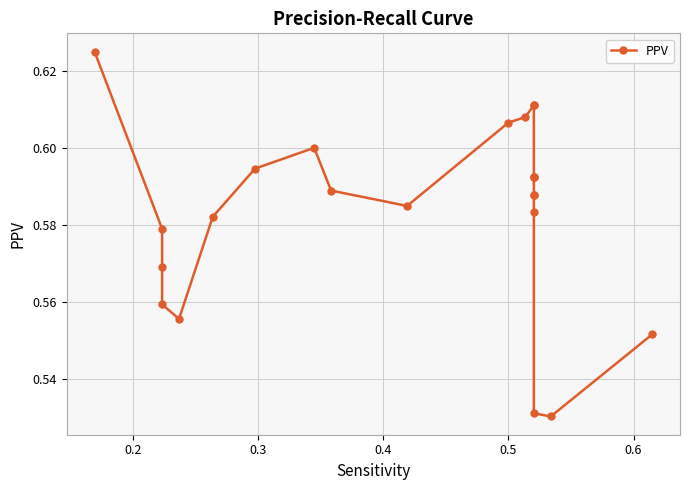

Reading left to right, transcribe all the data shown in this chart.

0.6	0.6	0.6	0.6	0.6	0.6	0.6	0.6	0.6	0.6	0.6	0.6	0.6	0.6	0.6	0.6	0.6	0.6	0.6	0.6	0.5	0.5	0.6